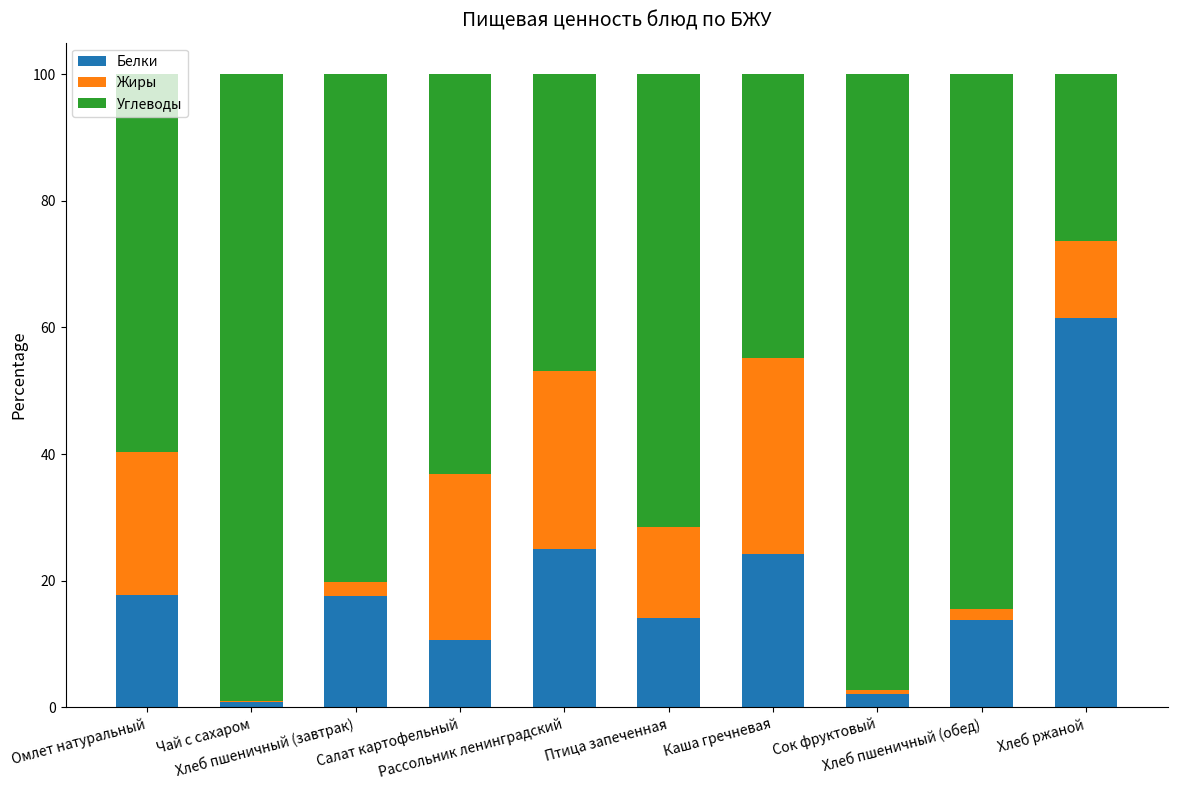

How many data points does each series have?

10